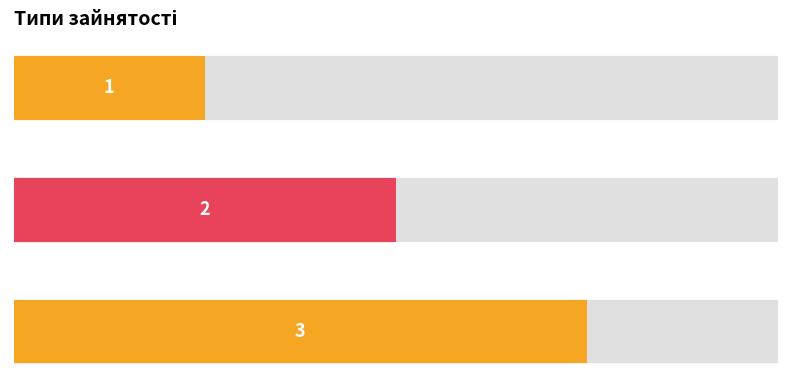

The value at Суміщення is 2. True or false?

True